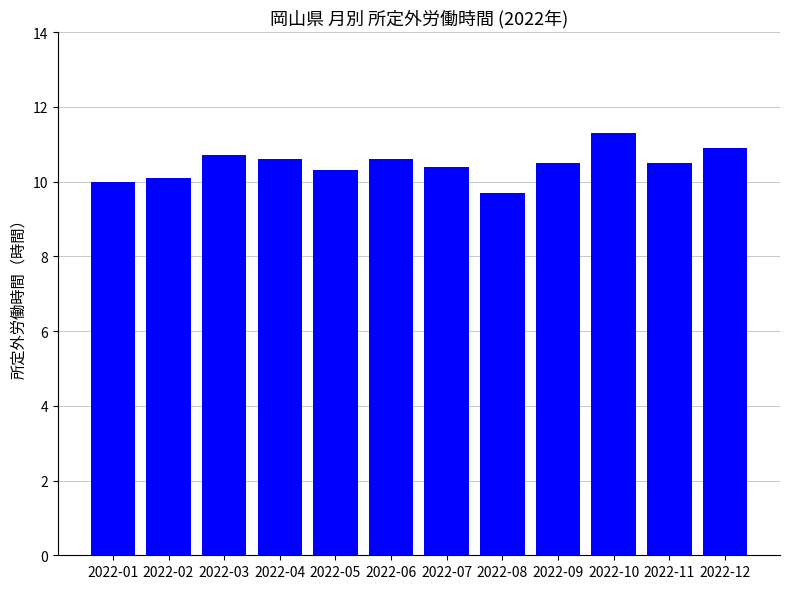

Is it true that the value at 2022-02 is 4.7?

False